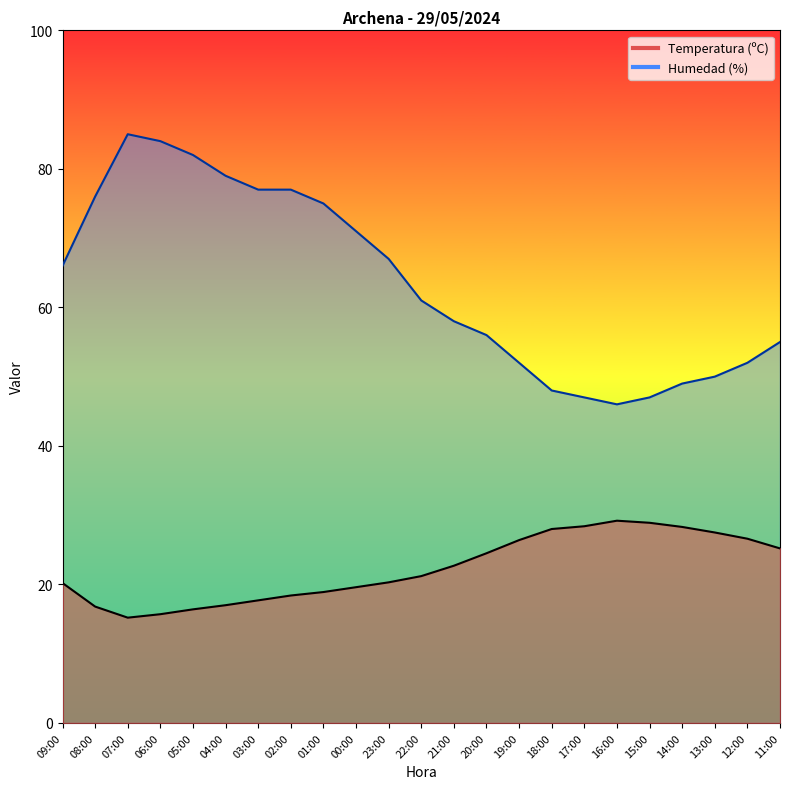

At which label is Humedad (%) closest to 65?

09:00